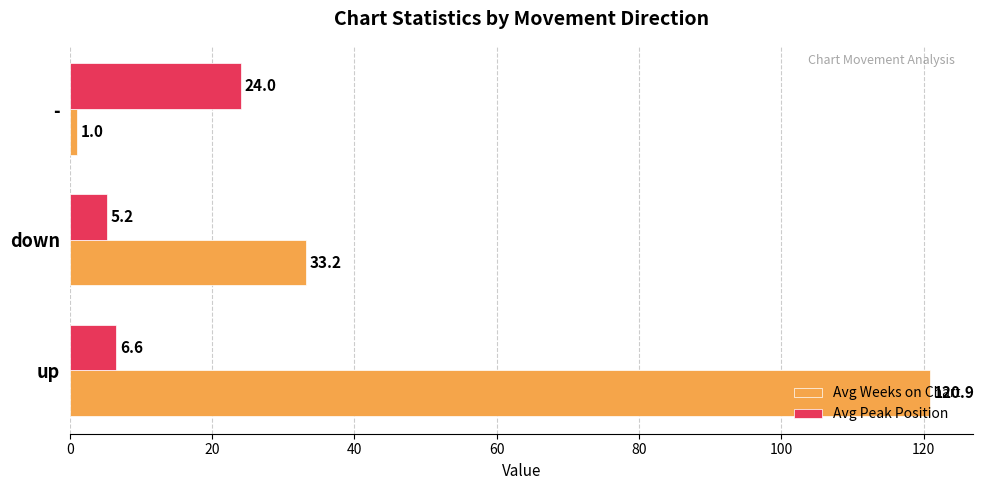

What are all the series names shown in the legend?

Avg Weeks on Chart, Avg Peak Position